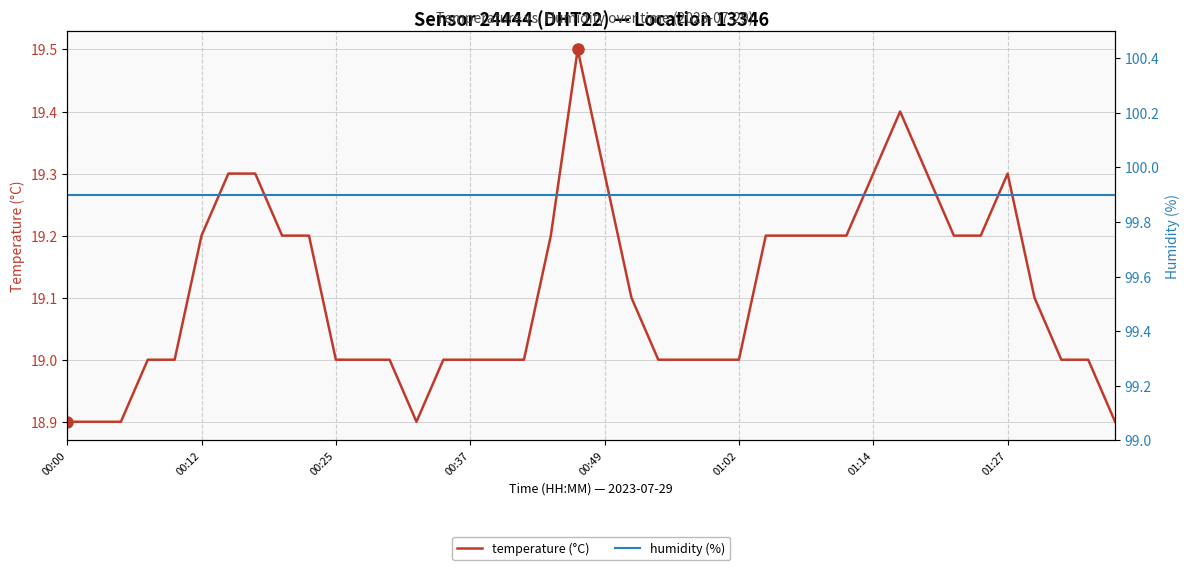

How many lines are shown in the chart?

2